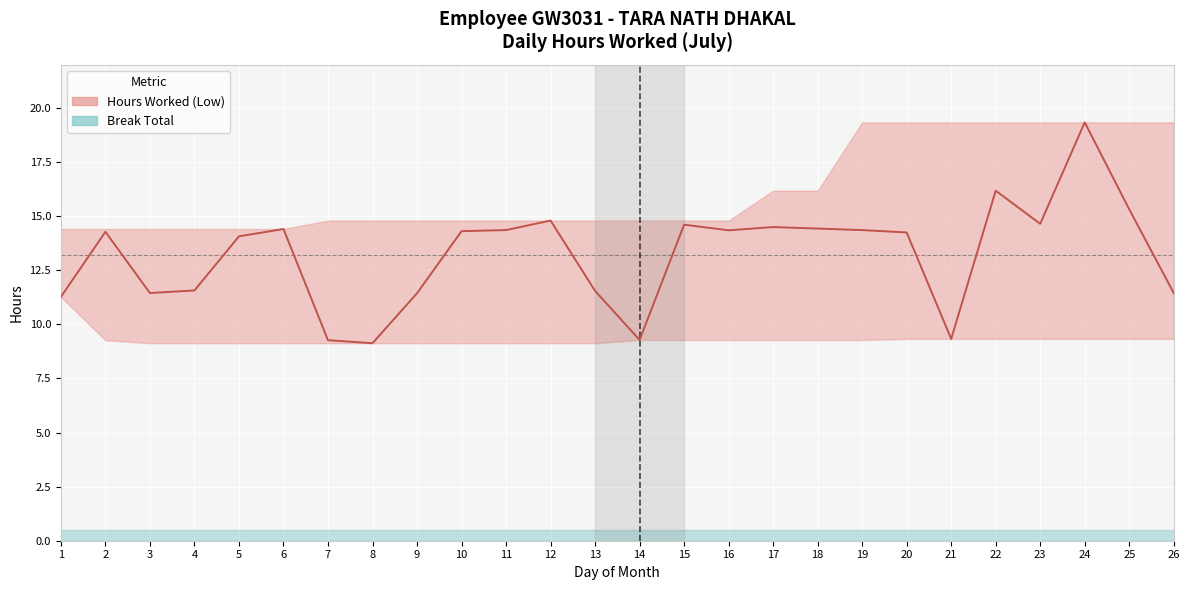

What is the value of the 25th point from the left?

15.3